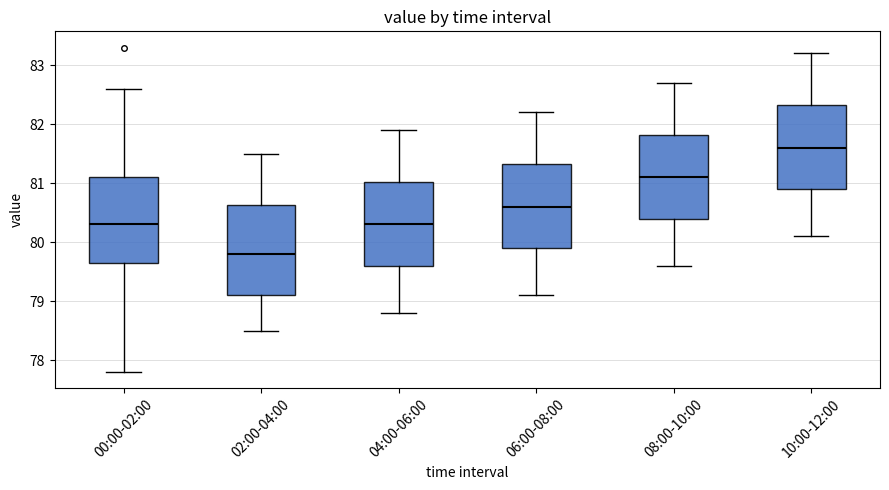

Where does the median line of the box for 10:00-12:00 sit on the y-axis? The values are not printed on the chart, so give them approximately, as read against the axis.

81.6